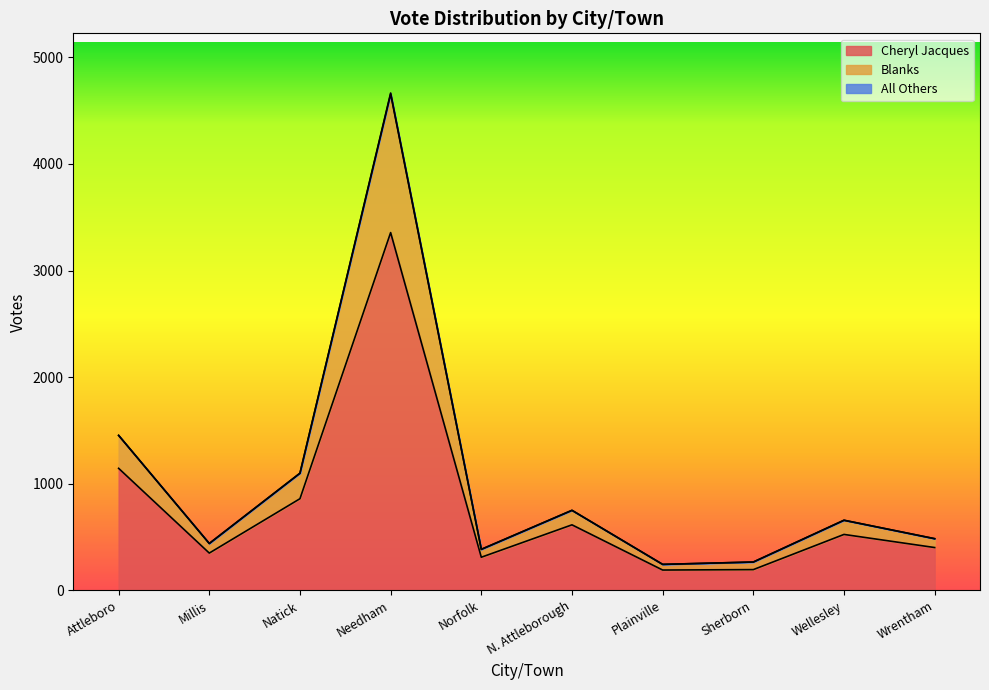

True or false: Cheryl Jacques and Blanks cross at least once.

False